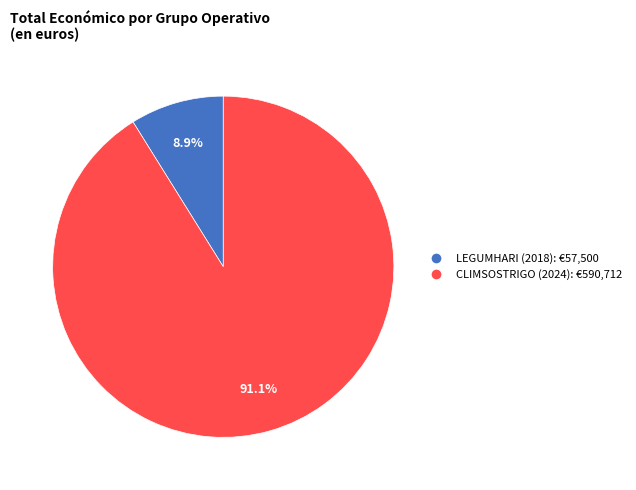

What is the total percentage of CLIMSOSTRIGO (2024) and LEGUMHARI (2018)?

100.0%